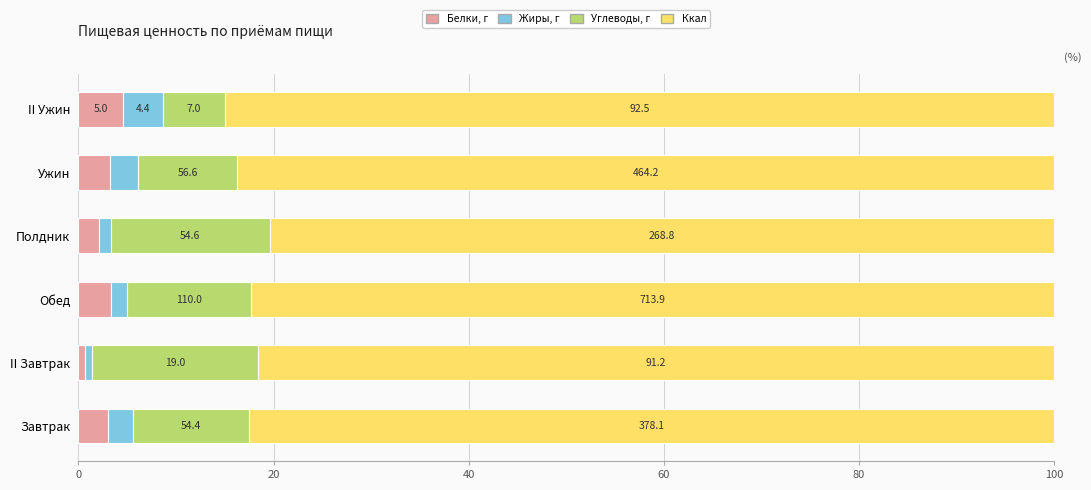

Reading right to left, what are all the values shown in this chart?

Белки, г: 4.6	3.2	2.1	3.3	0.7	3.0
Жиры, г: 4.0	2.9	1.2	1.7	0.7	2.6
Углеводы, г: 6.4	10.2	16.3	12.7	17.0	11.9
Ккал: 84.9	83.7	80.4	82.3	81.6	82.5